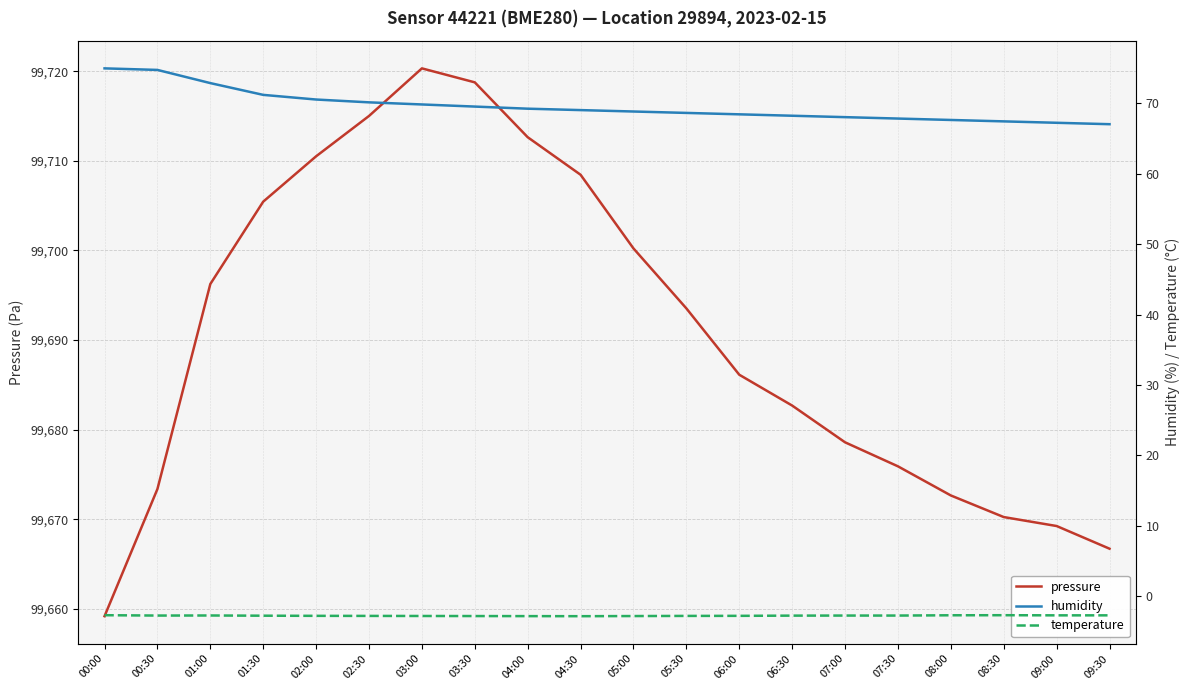

At which category is the sum across all series the highest?

03:00